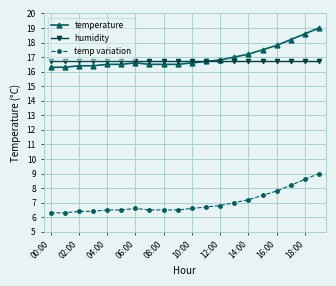

List the series in order of their peak value, lowest first.

temp variation, humidity, temperature